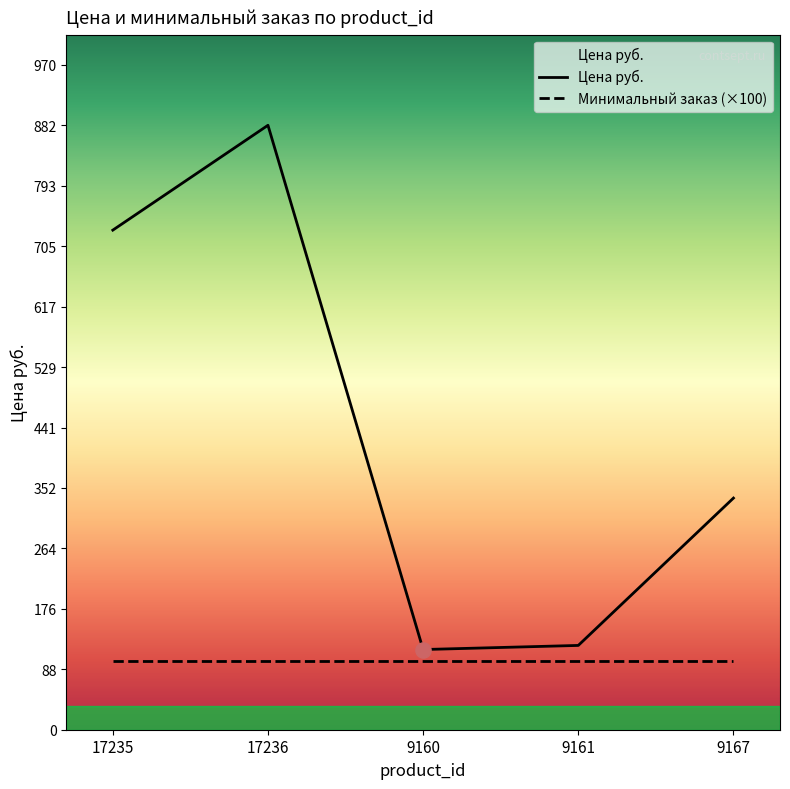

What is the change in value from 17235 to 17236?

+153